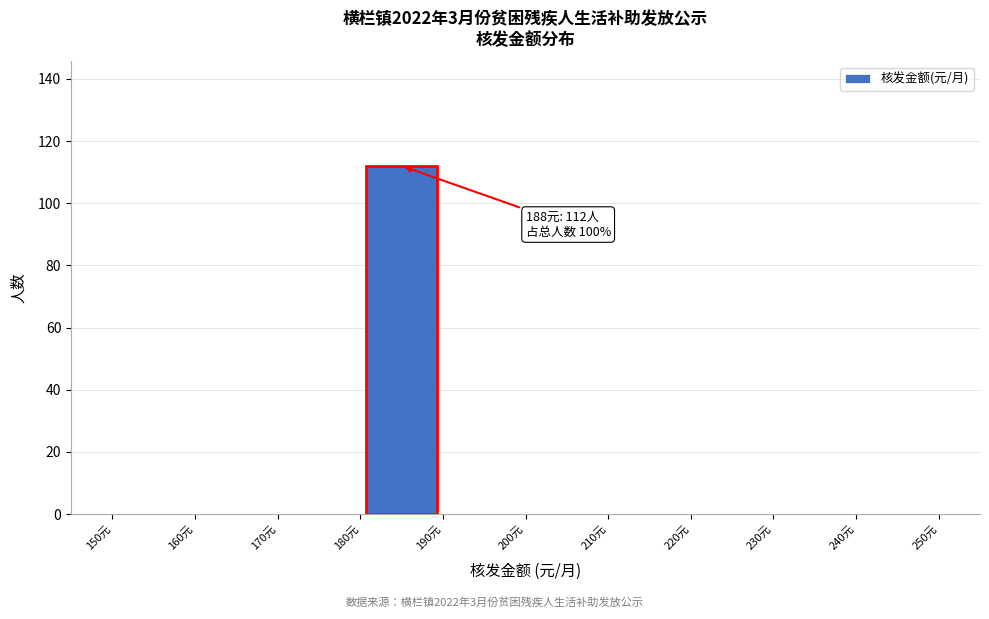

Which range on the x-axis has the tallest bar?

180 to 190